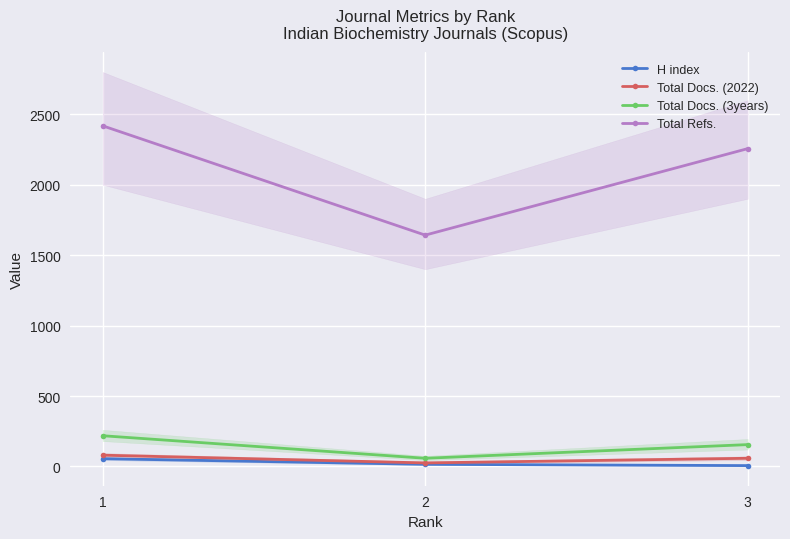

Which series has the widest spread of values?

Total Refs.